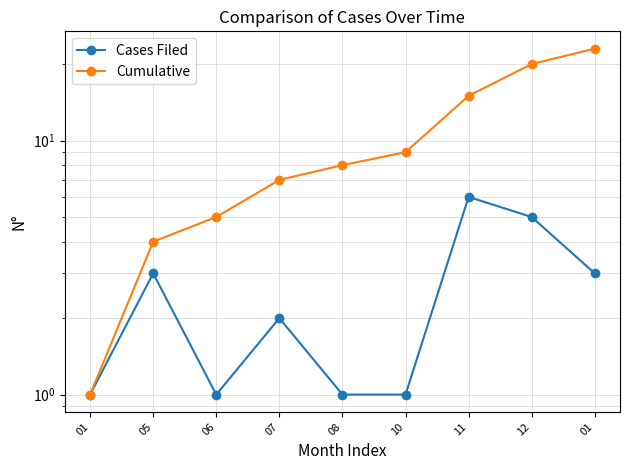

What is the smallest value displayed?

1